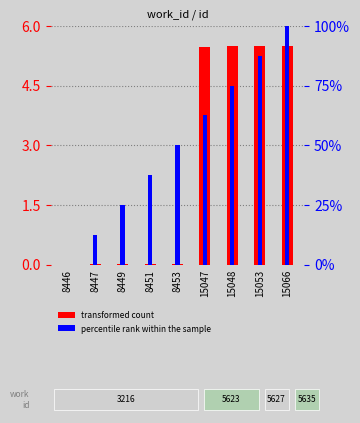

What is the difference between the maximum and minimum values in the percentile rank within the sample series?

100.0